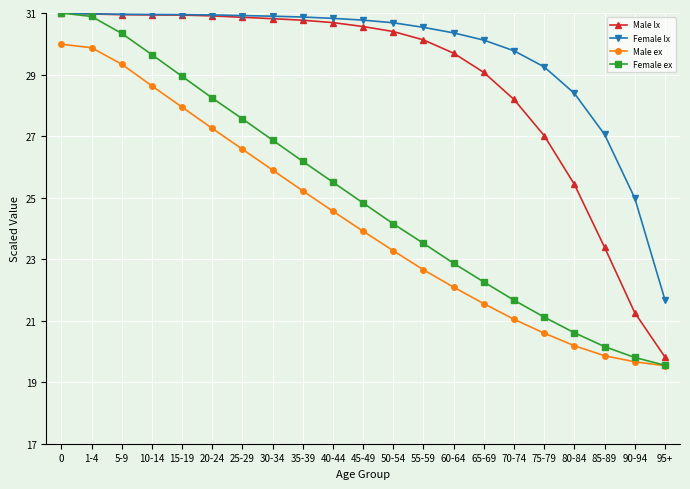

What is the total value across all series at 75-79?

98.0